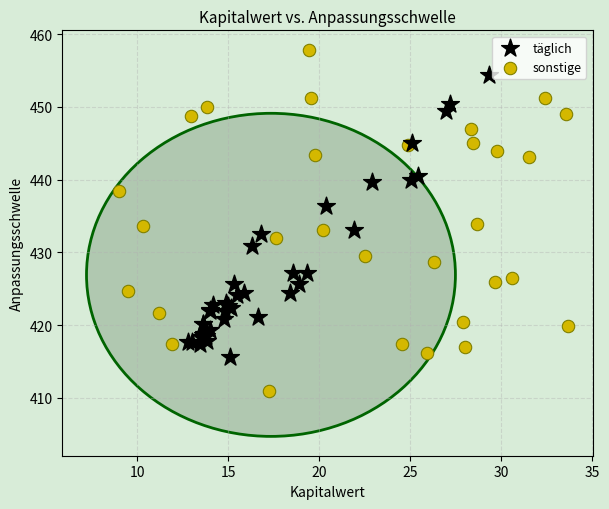

Which series reaches the maximum Y coordinate?

sonstige